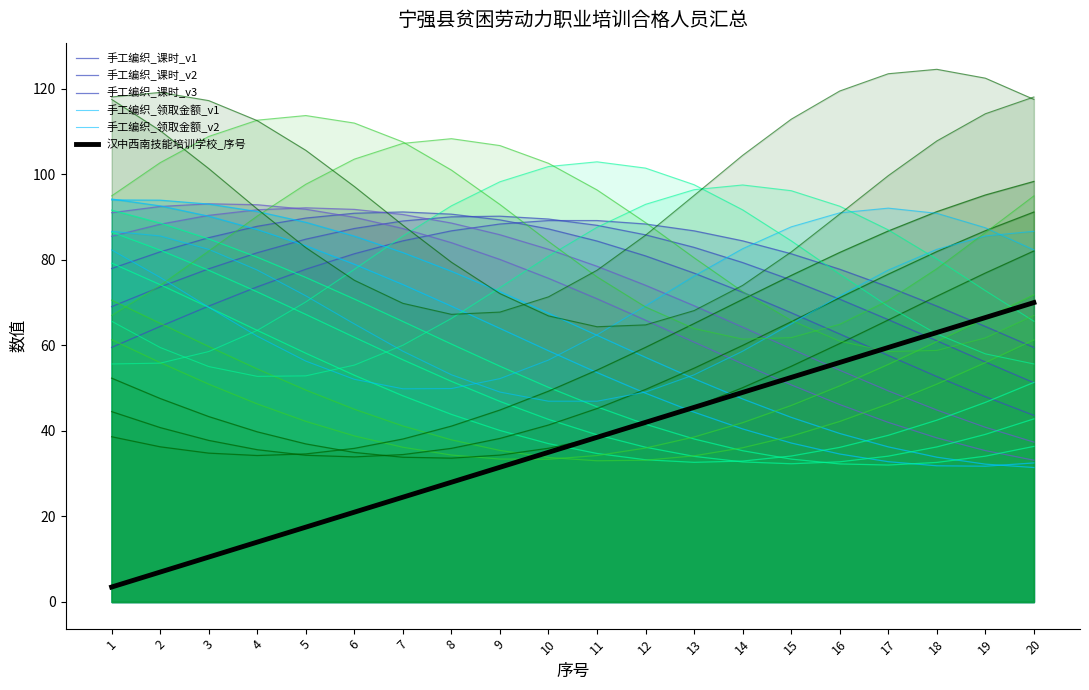

What is the difference between the 手工编织_领取金额_v1 values at 2 and 3?

3.1